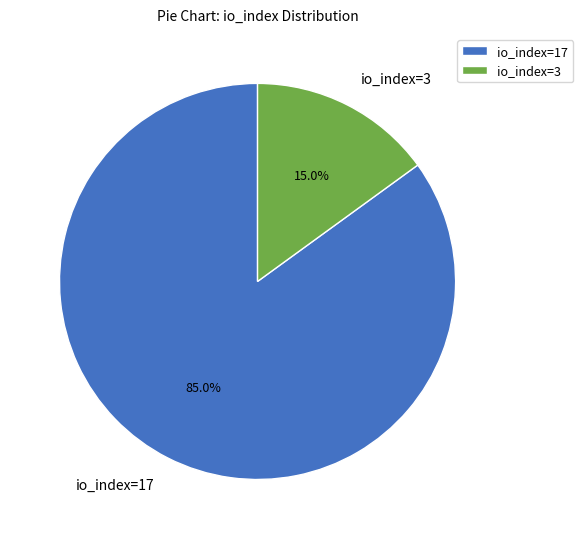

Rank the categories by value from lowest to highest.

io_index=3, io_index=17